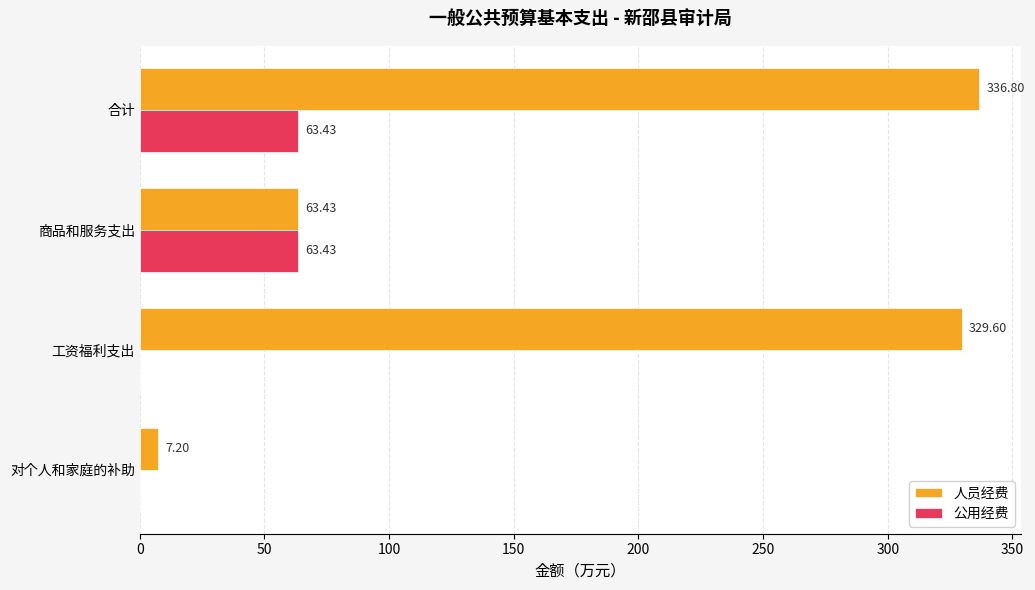

Which category has the highest value in the 人员经费 series?

合计